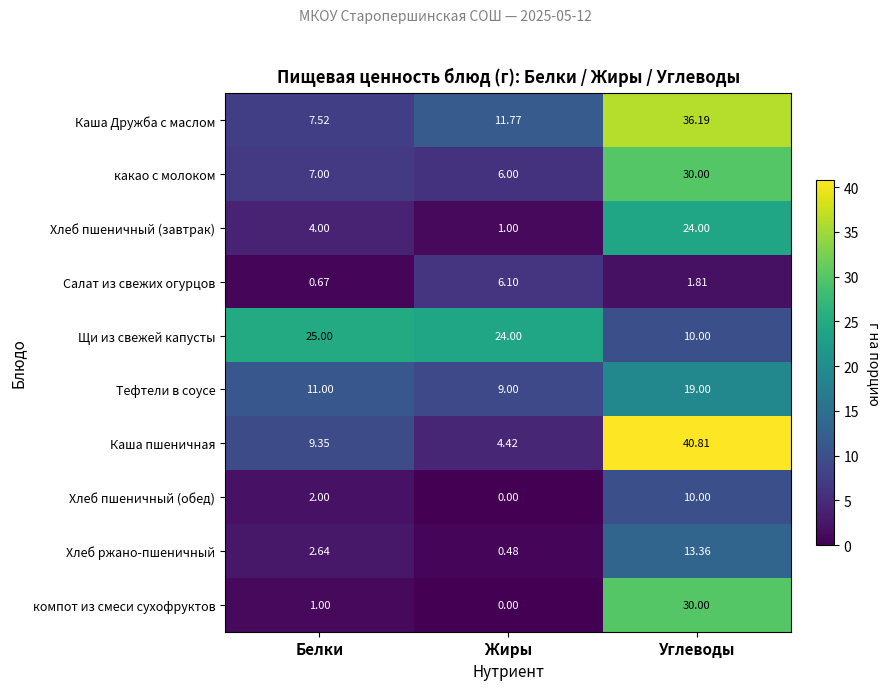

Which series changed the most between Жиры and Углеводы?

Каша пшеничная